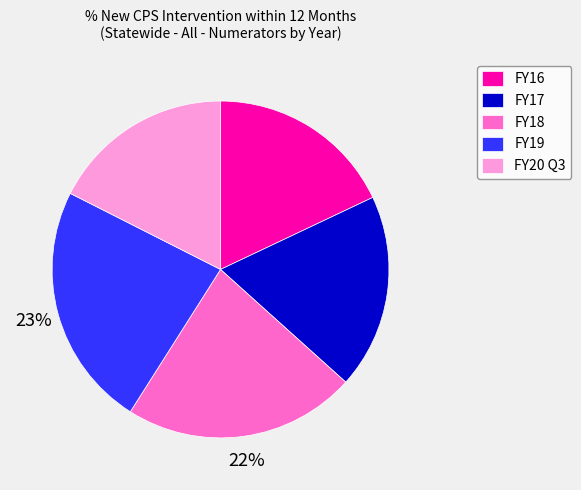

Does any single category account for the majority?

No